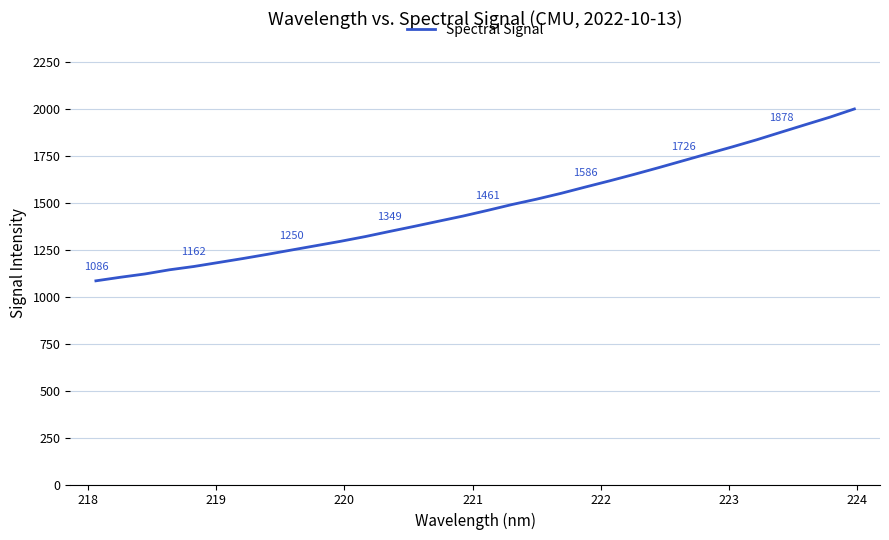

What is the difference between the maximum and minimum values?

916.2